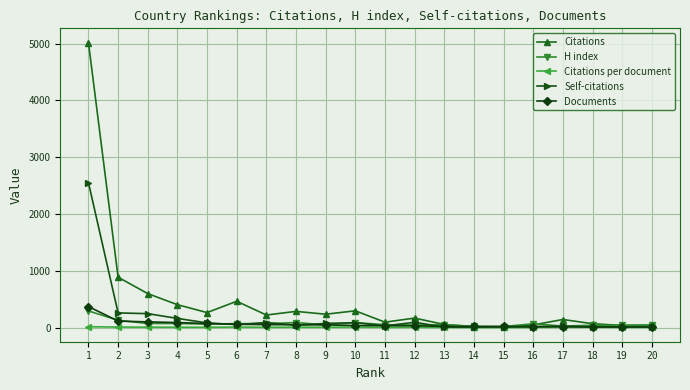

What is the value of the Citations per document point at the 17th from the left?

10.1